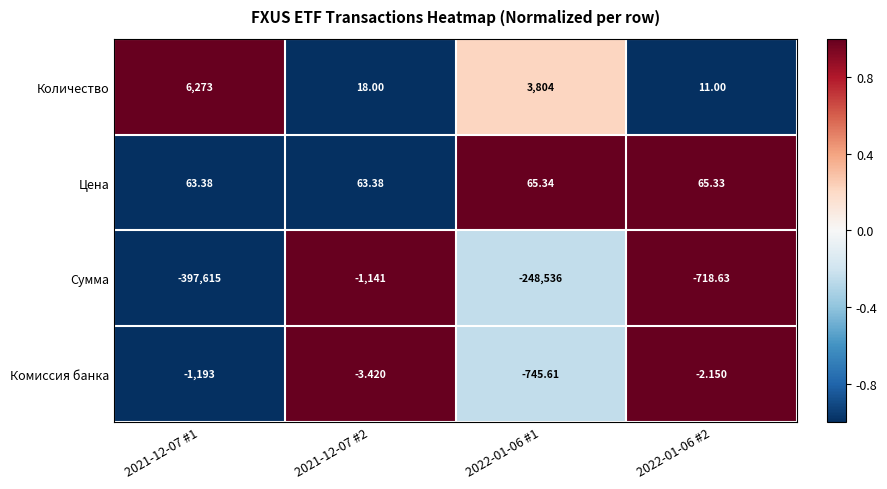

Count the number of categories in the chart.

4